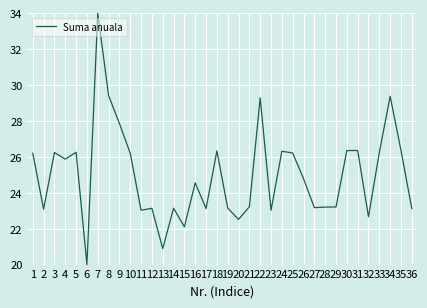

True or false: there are more than 2 points higher than both neighbors.

True